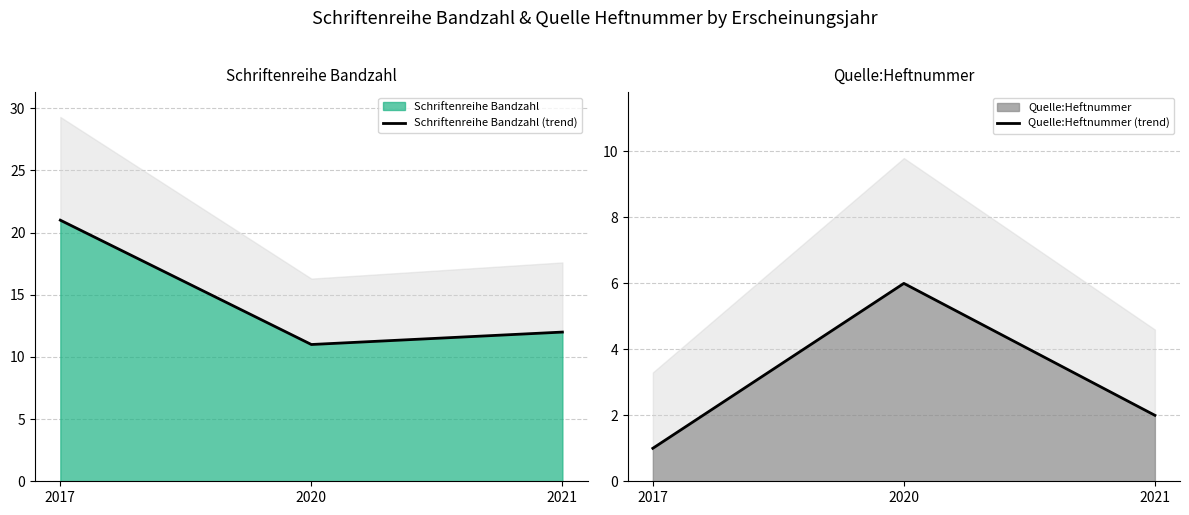

At which label does Schriftenreihe Bandzahl (trend) reach its minimum?

2020